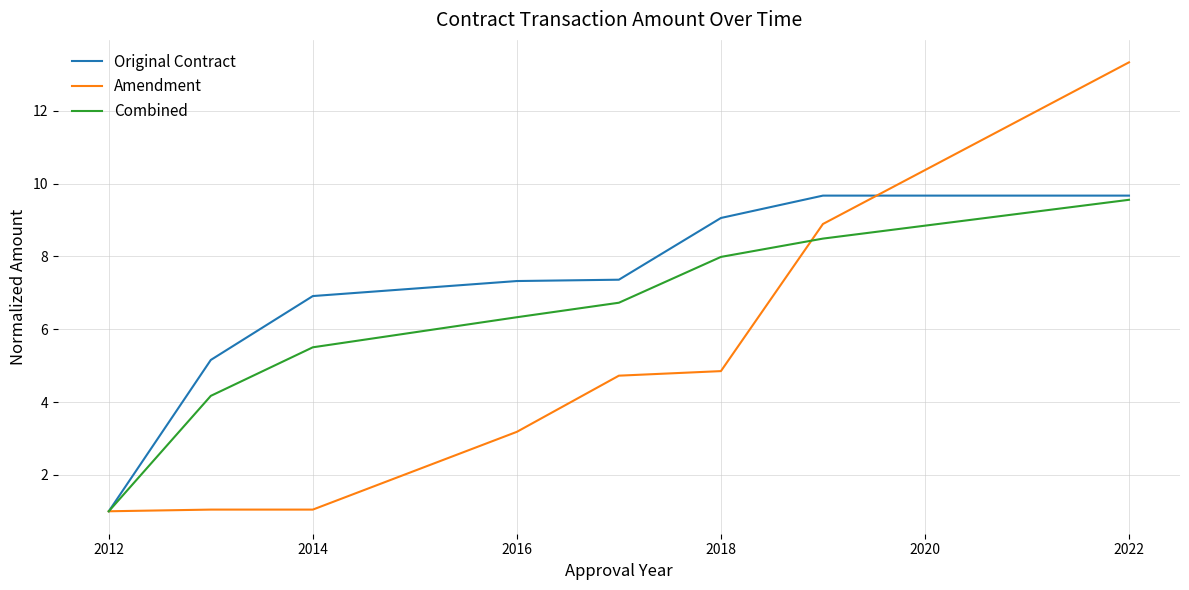

What are all the series names shown in the legend?

Original Contract, Amendment, Combined